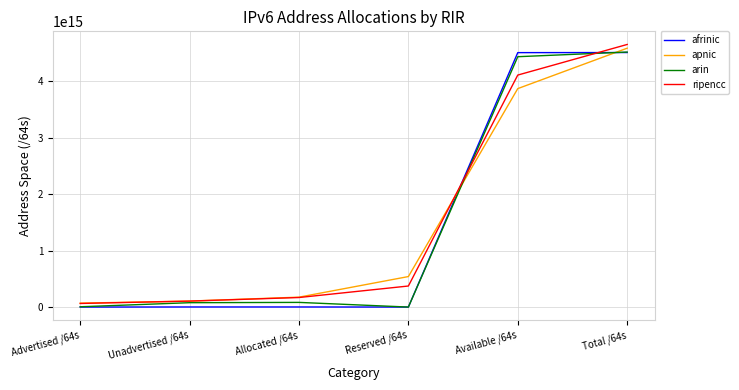

True or false: apnic has more than 1 interior local peaks.

False